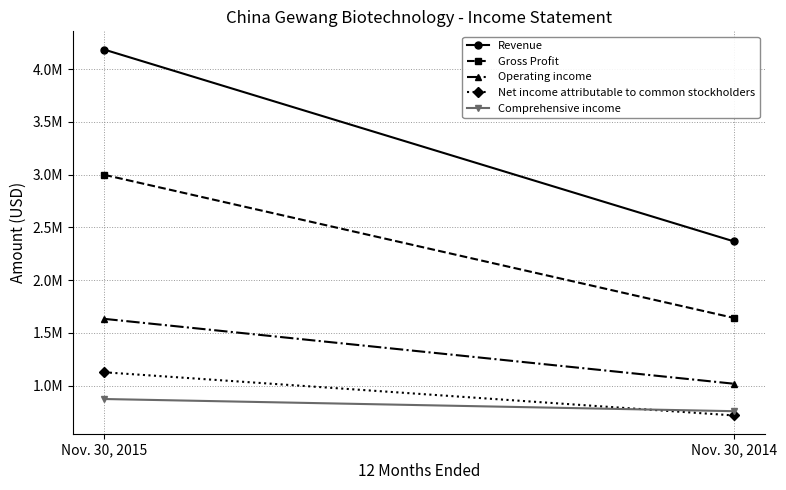

Reading left to right, extract all data points from this chart.

Revenue: Nov. 30, 2015=4184255	Nov. 30, 2014=2368016
Gross Profit: Nov. 30, 2015=2997794	Nov. 30, 2014=1642567
Operating income: Nov. 30, 2015=1633127	Nov. 30, 2014=1018743
Net income attributable to common stockholders: Nov. 30, 2015=1126923	Nov. 30, 2014=718138
Comprehensive income: Nov. 30, 2015=873693	Nov. 30, 2014=758423